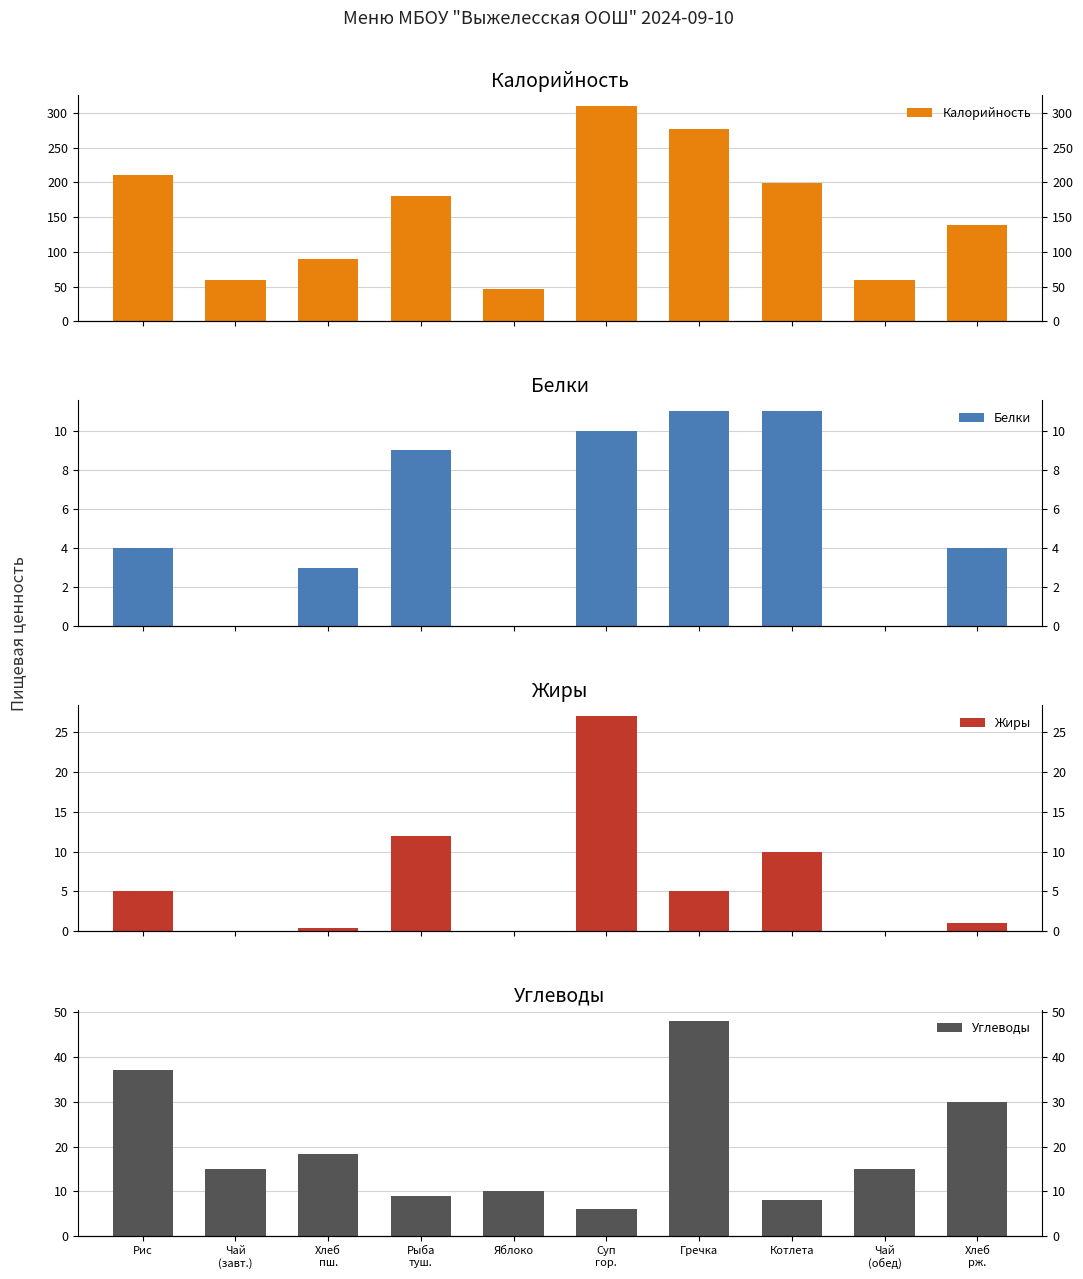

Which category has the highest value in the Углеводы series?

Гречка